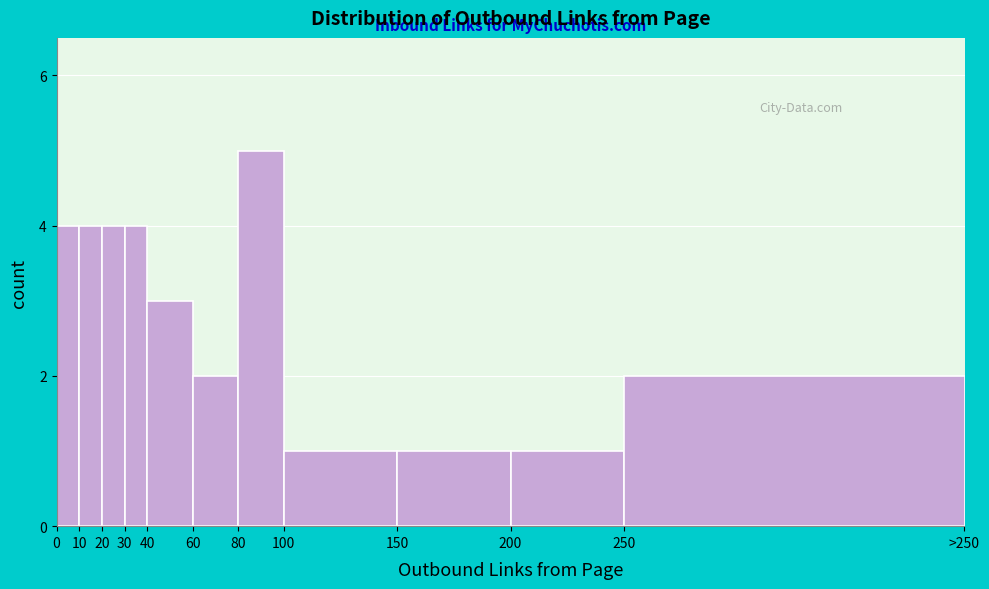

Reading left to right, extract all data points from this chart.

0=4	10=4	20=4	30=4	40=3	60=2	80=5	100=1	150=1	200=1	250=2